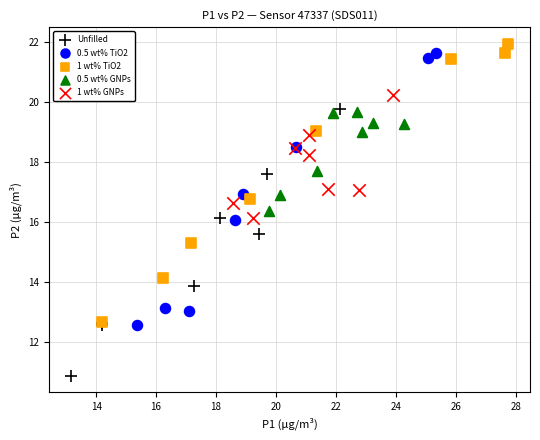

Which series contains the lowest Y value?

Unfilled